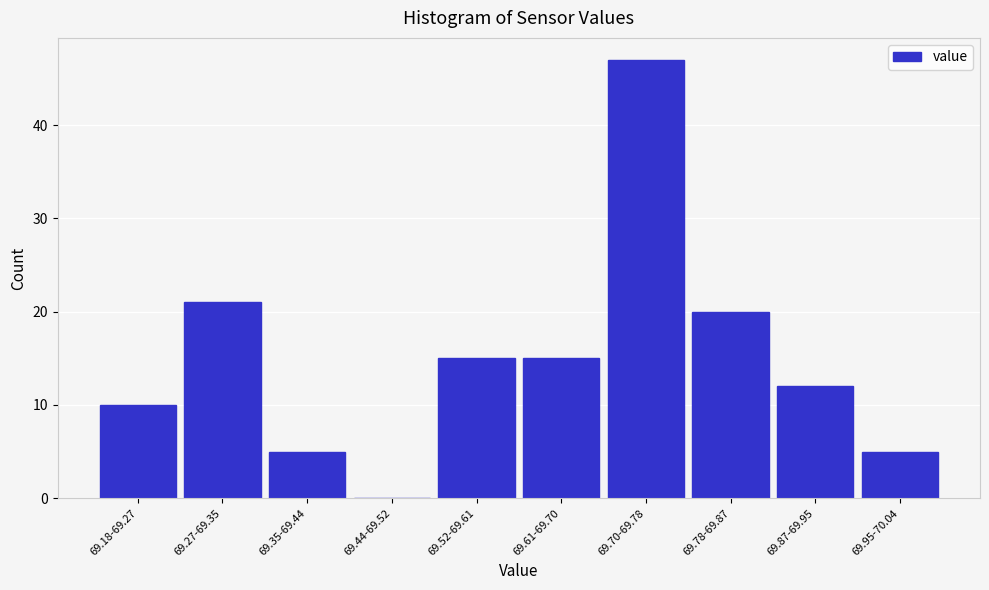

Reading left to right, what are all the values shown in this chart?

69.18-69.27=10	69.27-69.35=21	69.35-69.44=5	69.44-69.52=0	69.52-69.61=15	69.61-69.70=15	69.70-69.78=47	69.78-69.87=20	69.87-69.95=12	69.95-70.04=5